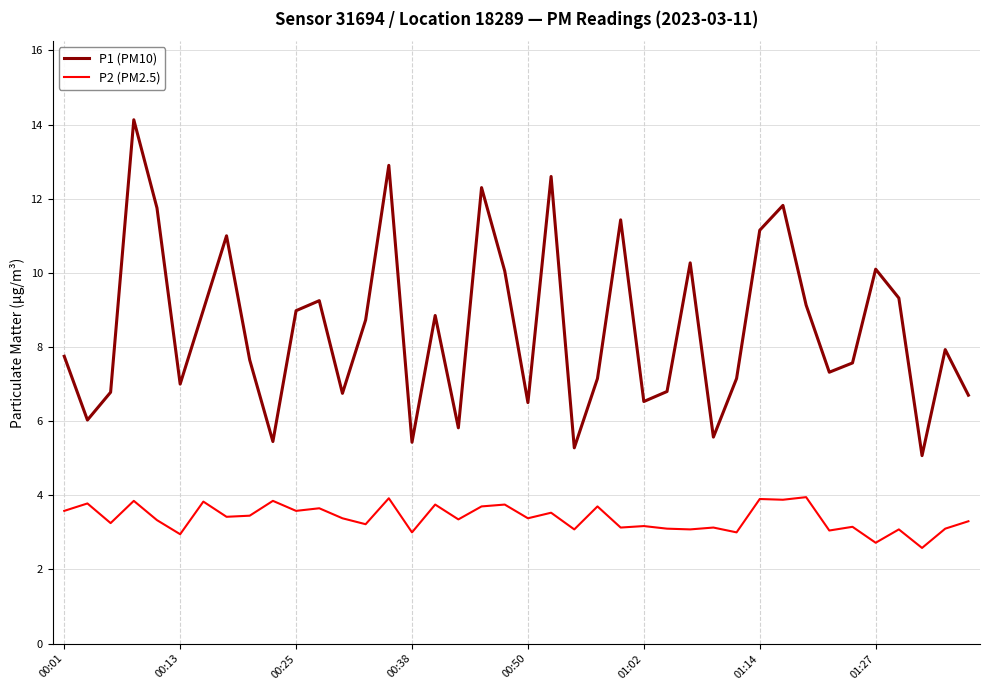

How many interior local peaks does the P1 (PM10) series have?

12